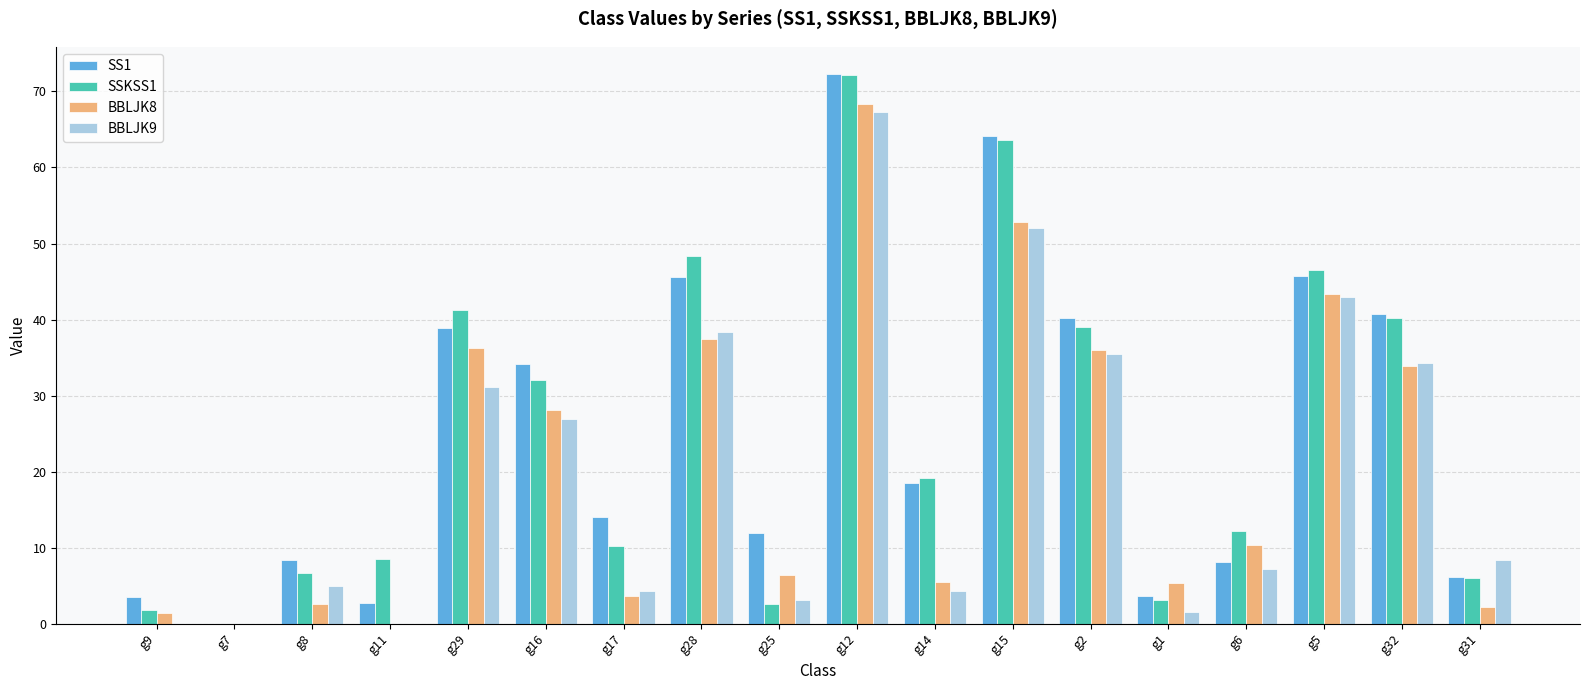

What is the greatest value displayed?

72.3